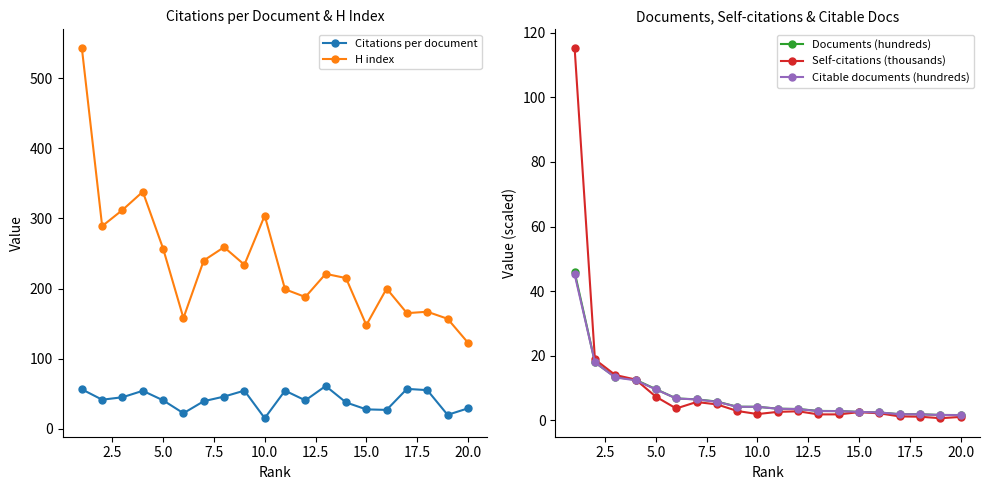

What is the value of the Citable documents (hundreds) point at the 3rd from the left?

13.3